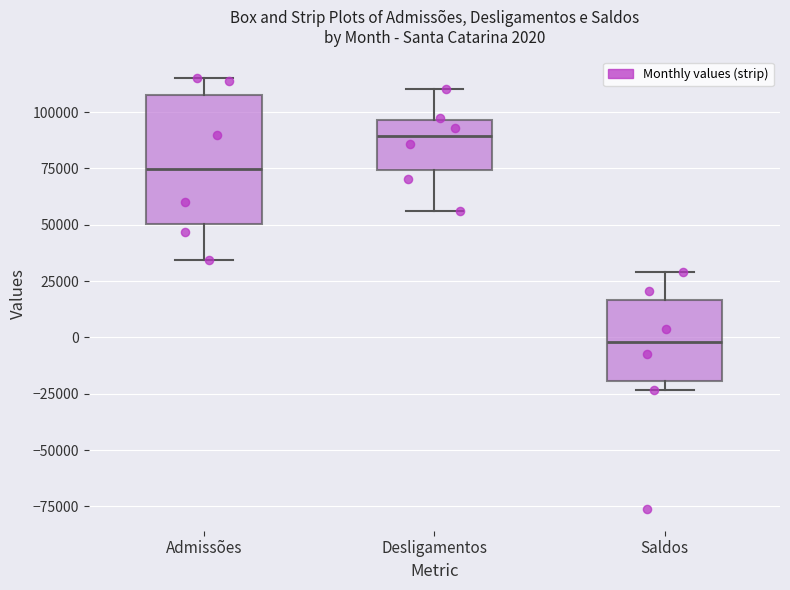

Which box has the highest median line?

Desligamentos